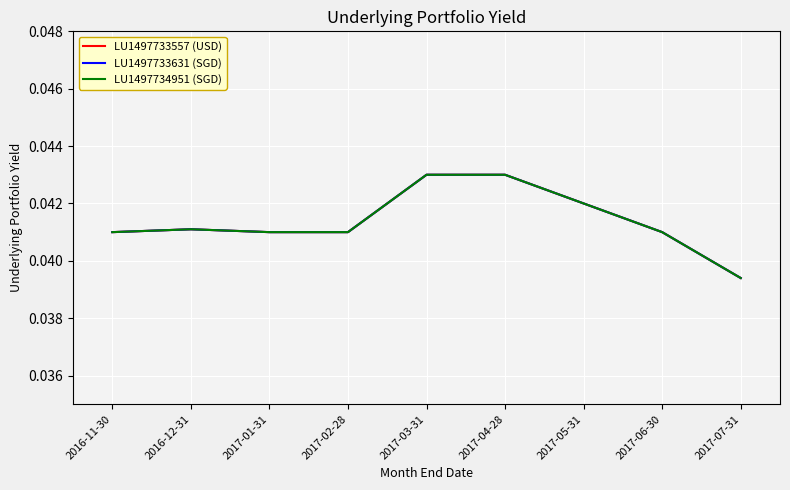

Is the value of LU1497733557 (USD) at 2017-02-28 greater than the value of LU1497734951 (SGD) at 2017-01-31?

No